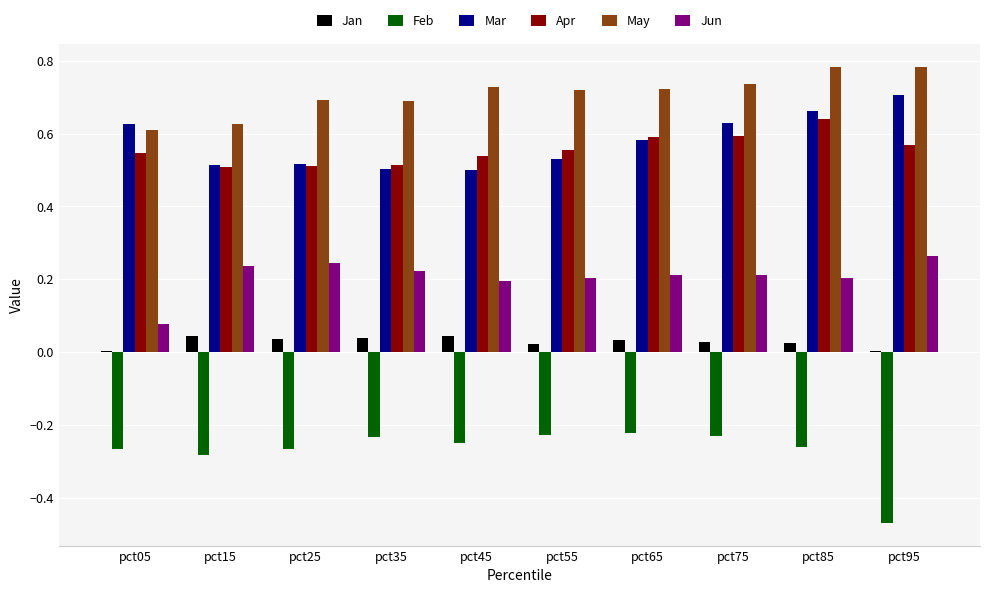

Does the chart contain stacked bars?

No